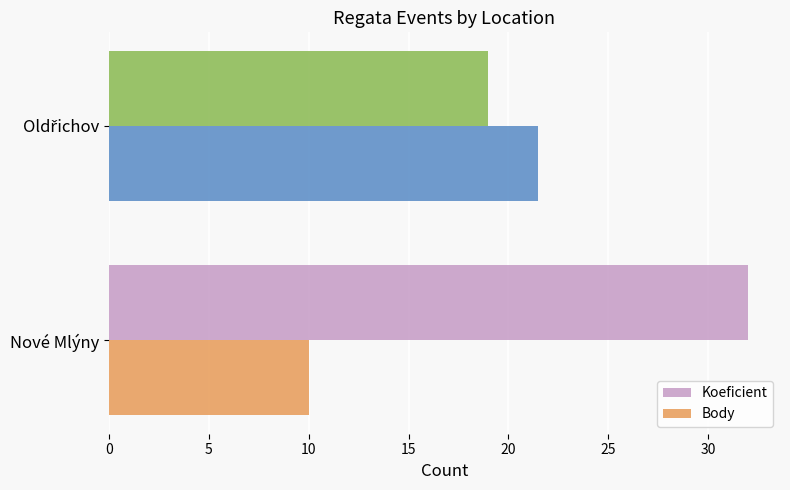

Which series has the largest total across all categories?

Koeficient